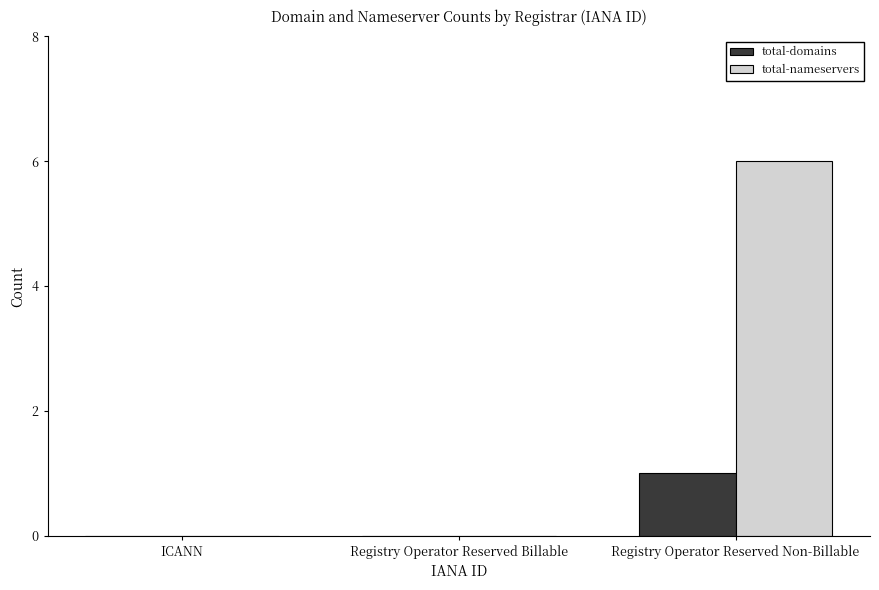

How many groups of bars are there?

3